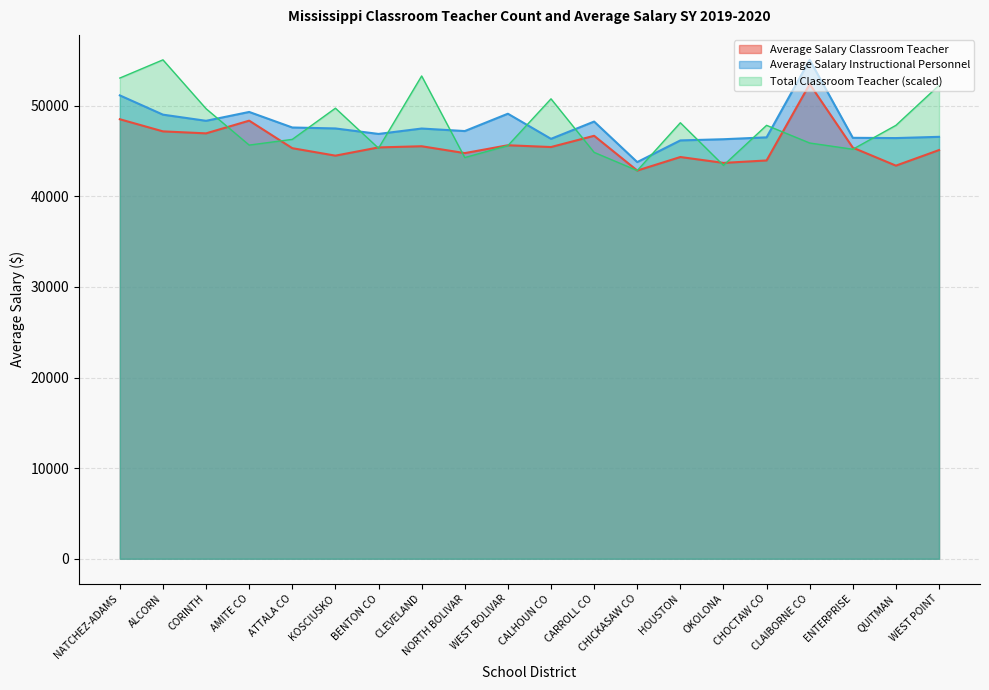

What is the average value of the Average Salary Classroom Teacher series?

45753.8